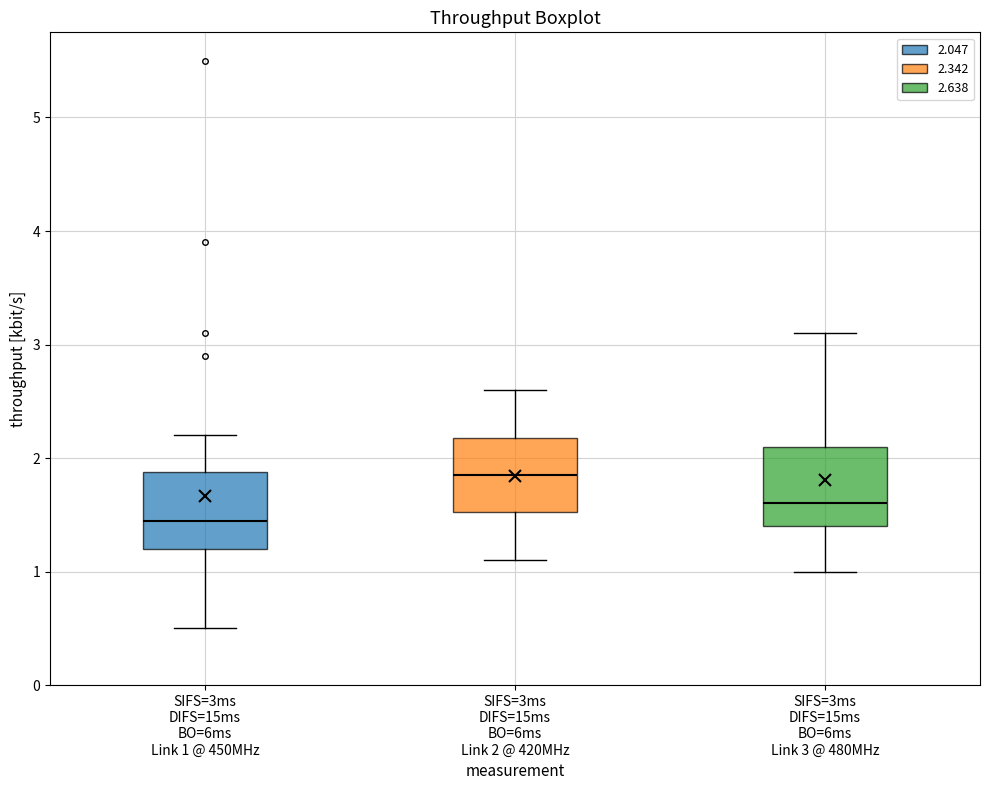

Where is the lower edge of the box for SIFS=3ms DIFS=15ms BO=6ms Link 2 @ 420MHz on the y-axis? The values are not printed on the chart, so give them approximately, as read against the axis.

1.5